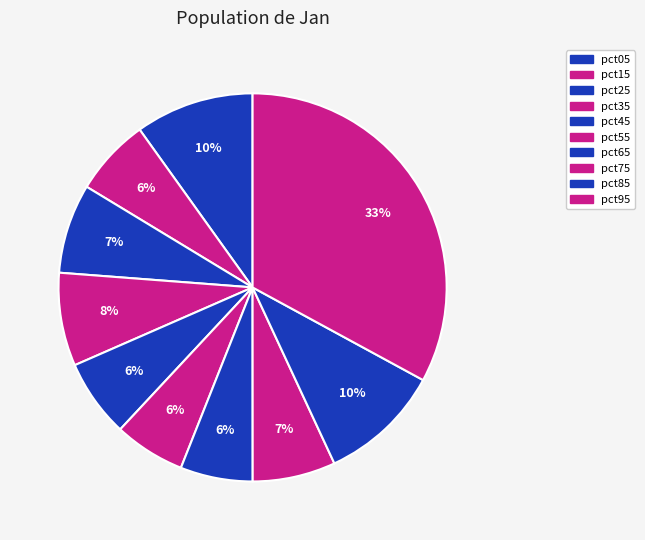

True or false: pct75 accounts for 7% of the total.

True